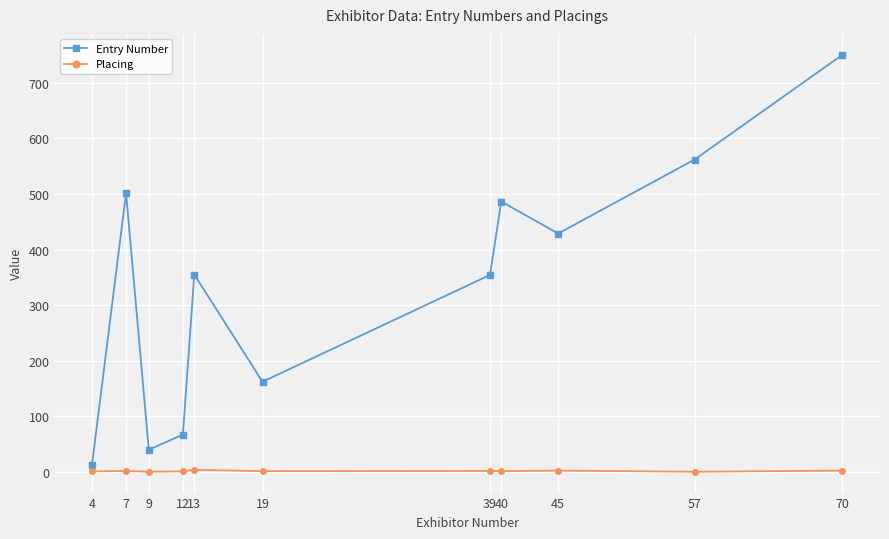

What is the difference between the highest and lowest values at 57?

562.0